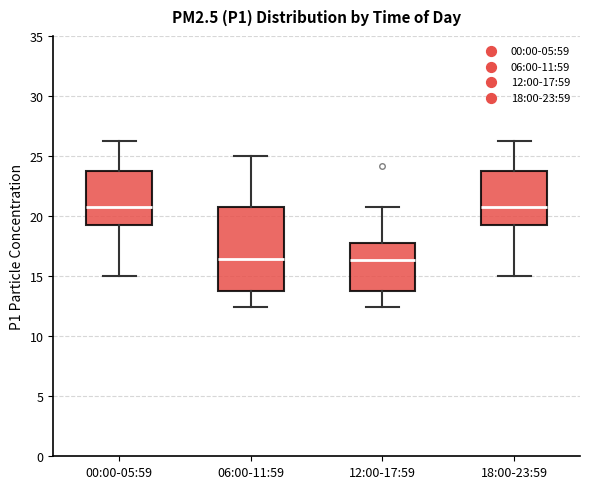

Reading left to right, transcribe this box plot: for each box, give where its median line is, the range the box spans, and where its two whiskers end, as read against the y-axis. The values are not printed on the chart, so give them approximately, as read against the axis.

00:00-05:59: median 21.0, box 19.0 to 24.0, whiskers 15.0 to 26.0
06:00-11:59: median 16.5, box 14.0 to 21.0, whiskers 12.5 to 25.0
12:00-17:59: median 16.5, box 14.0 to 18.0, whiskers 12.5 to 21.0
18:00-23:59: median 21.0, box 19.0 to 24.0, whiskers 15.0 to 26.0